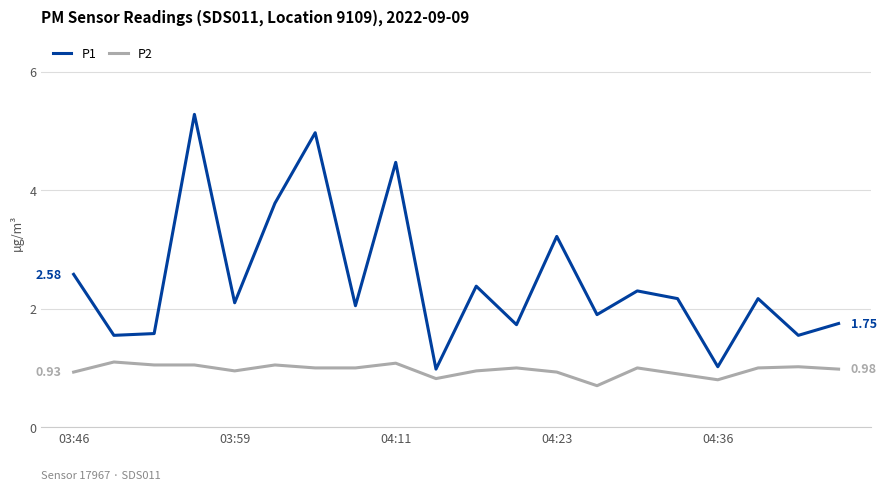

Which series has the largest total across all categories?

P1